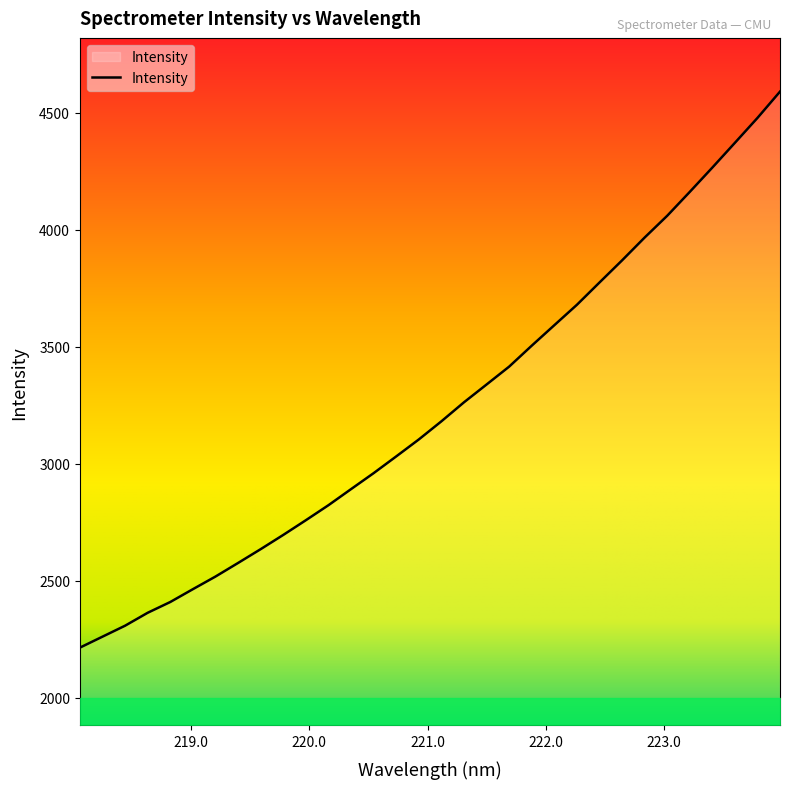

What is the minimum value shown in the chart?

2214.9